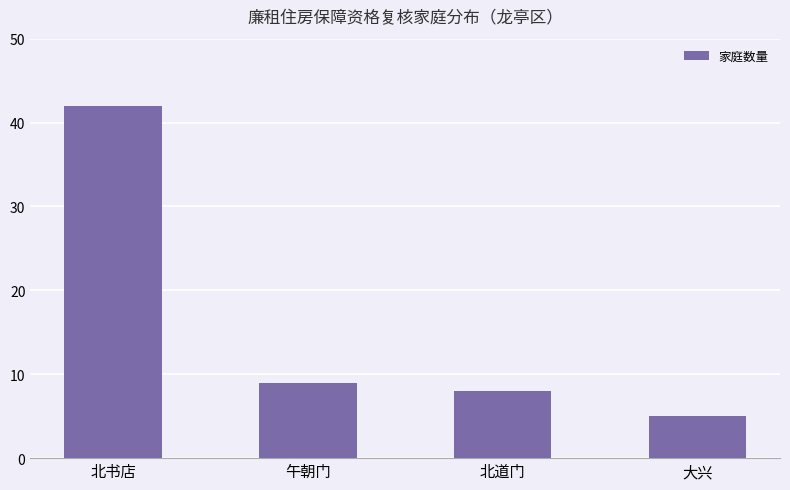

What position from the left is 午朝门?

2